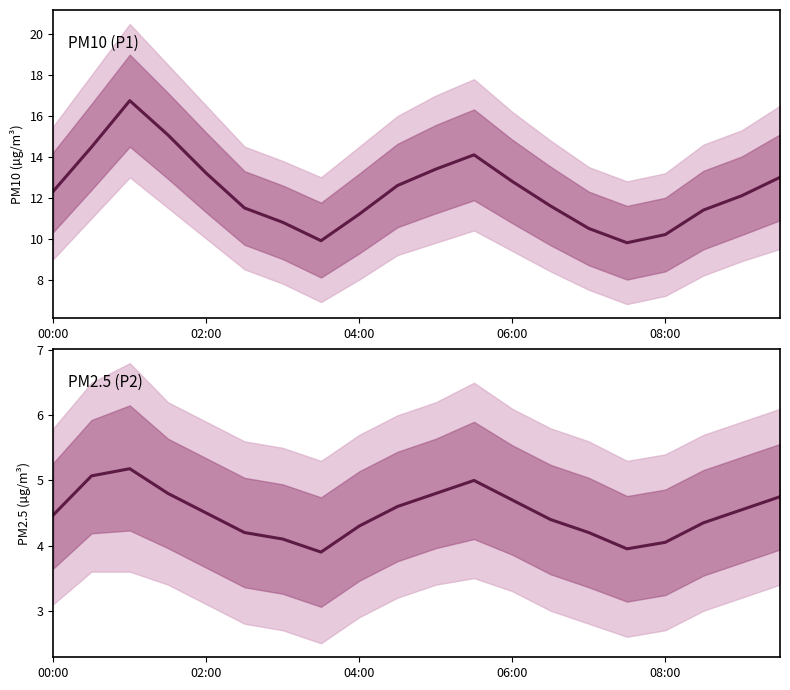

Rank the series by their average value, from highest to lowest.

P1, P2